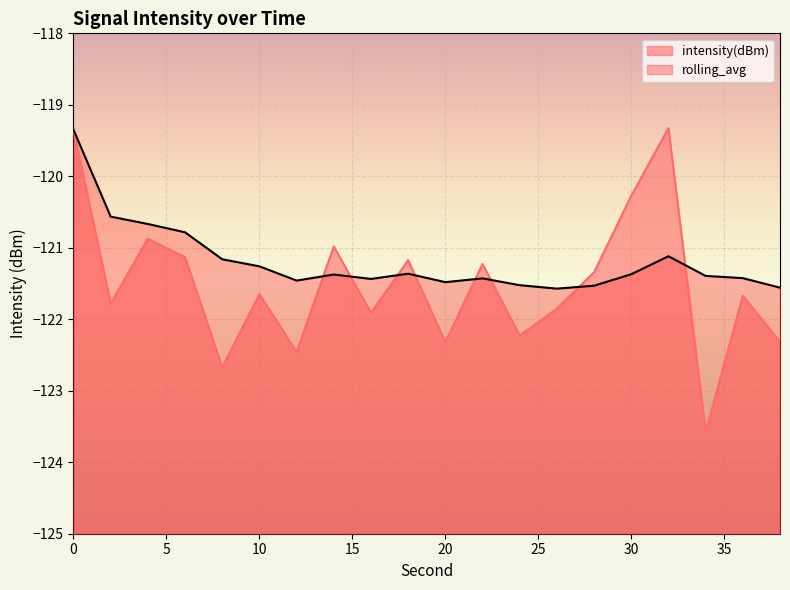

List the series in order of their peak value, highest first.

intensity(dBm), rolling_avg